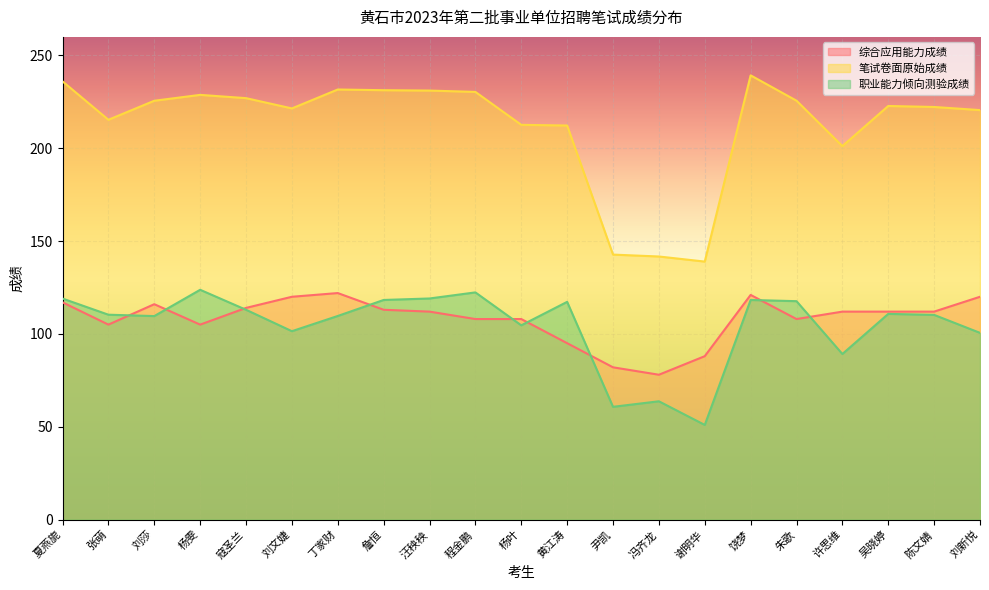

Which series changed the most between 杨雯 and 汪秧秧?

综合应用能力成绩